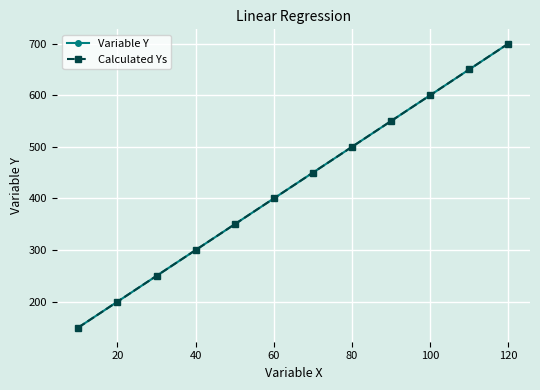

How many lines are shown in the chart?

2